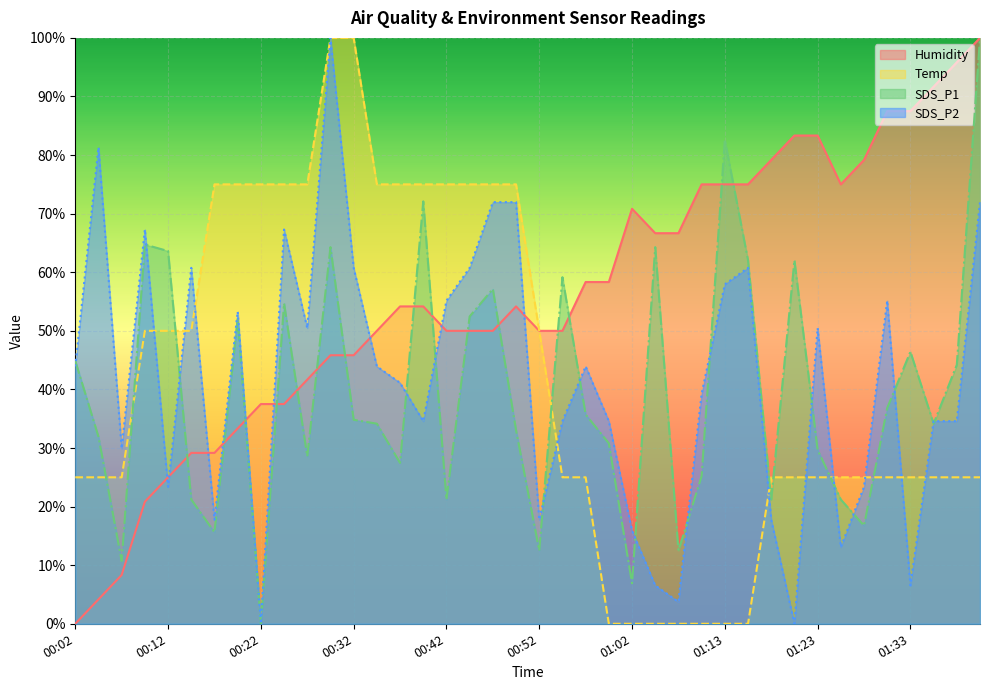

How many series are shown in this chart?

4